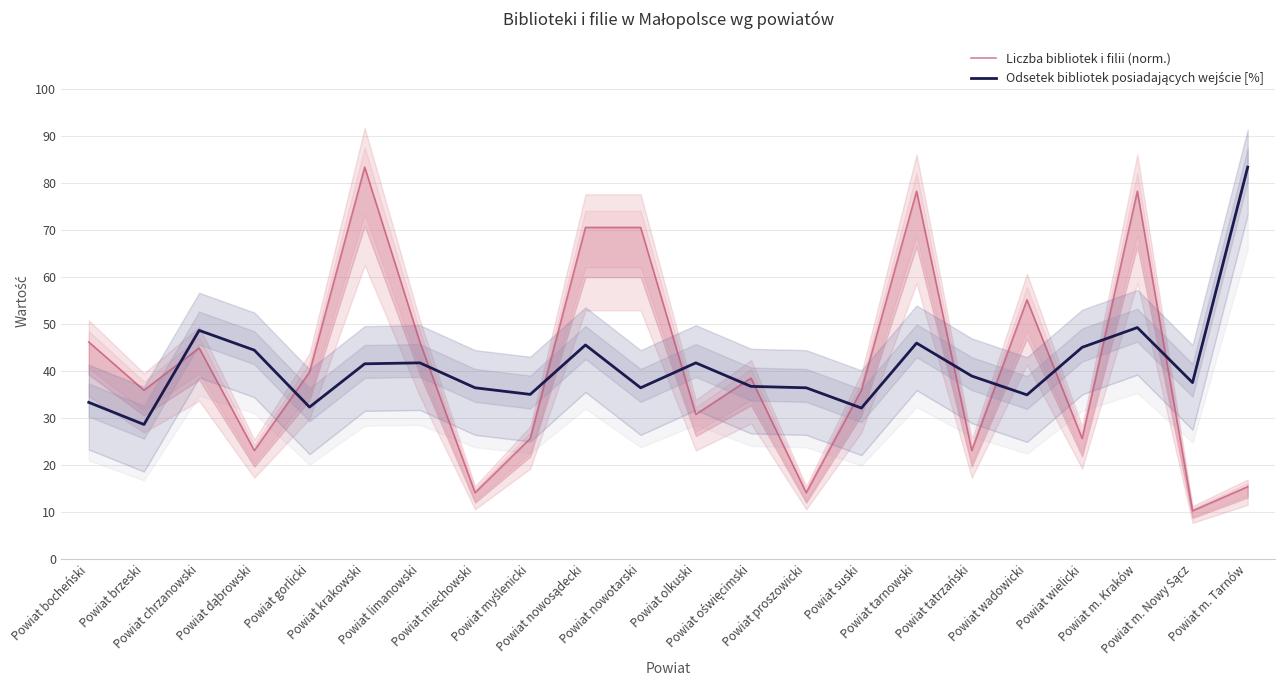

What is the total value across all series at Powiat suski?

68.0